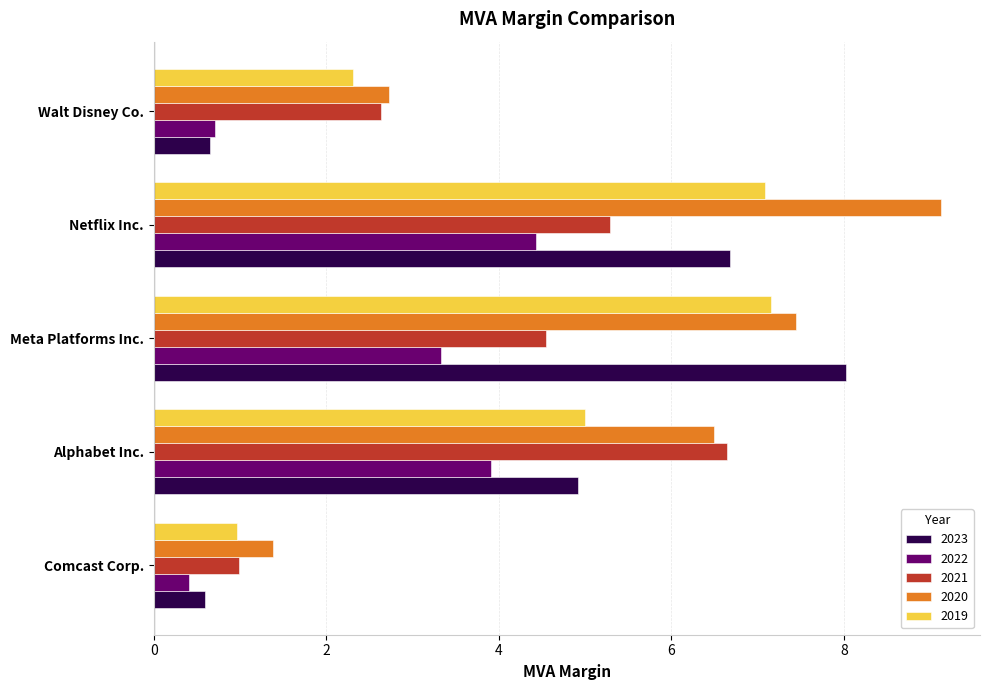

How many series are shown in this chart?

5